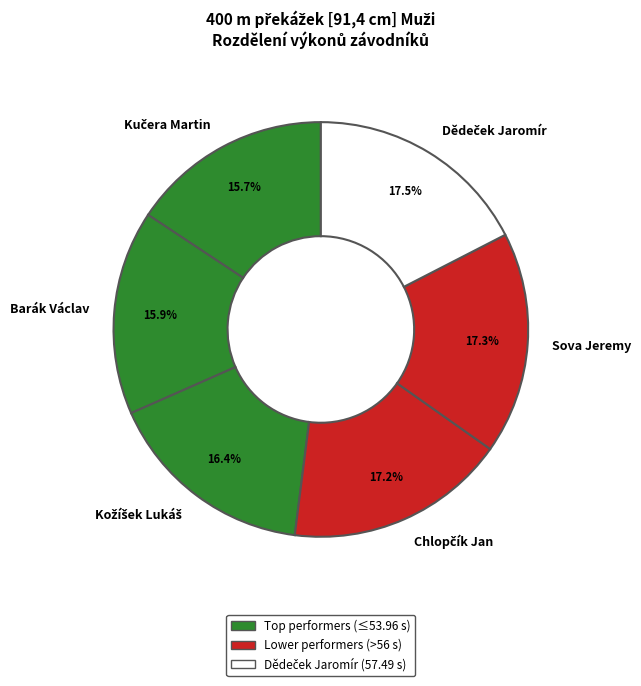

How much of the chart is everything except Barák Václav?

84.1%